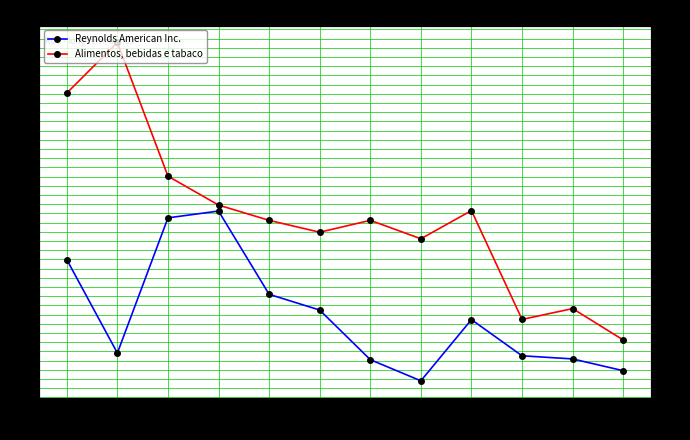

At which category is the sum across all series the highest?

2016